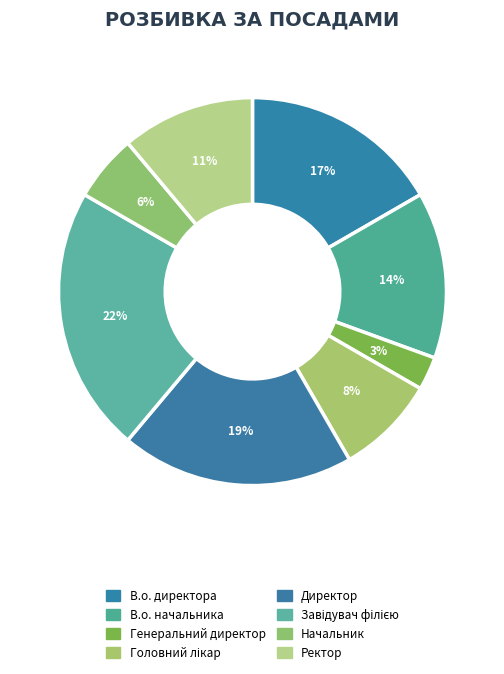

True or false: В.о. директора accounts for 17% of the total.

True